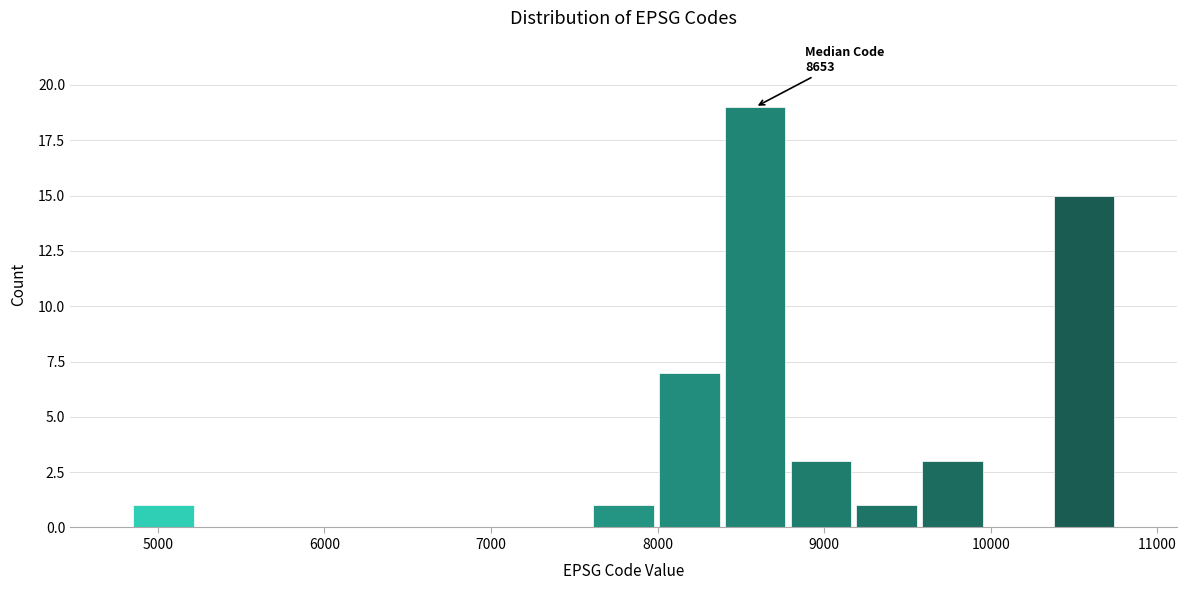

Around what value on the x-axis is the tallest bar? Give the approximate position of its centre, as read against the axis.

8600